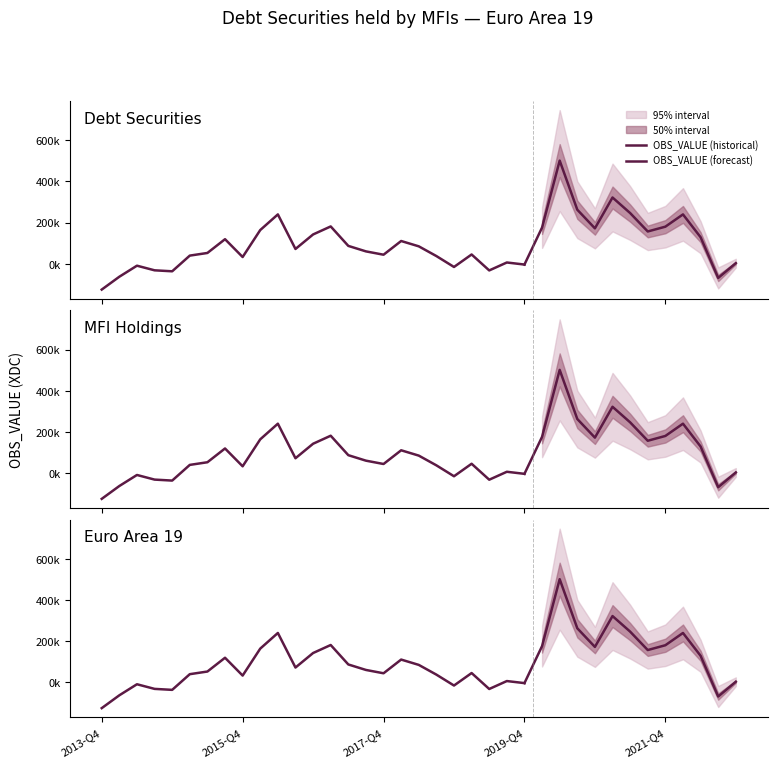

True or false: the data shows 171820.0 at 2020-Q4.

True